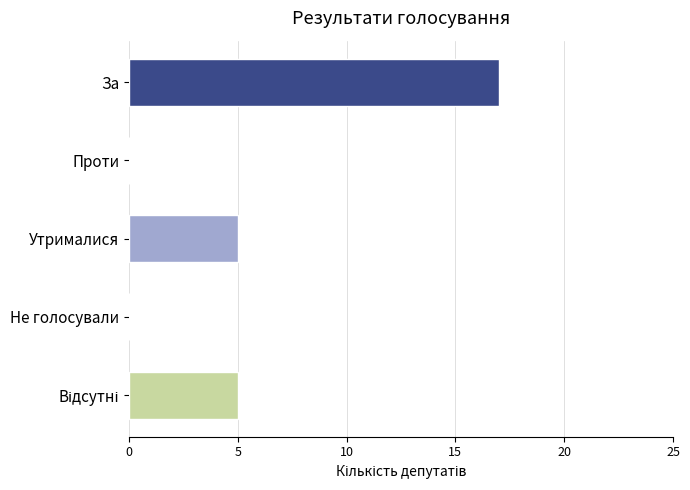

The chart shows a value of 5 at Утрималися. True or false?

True